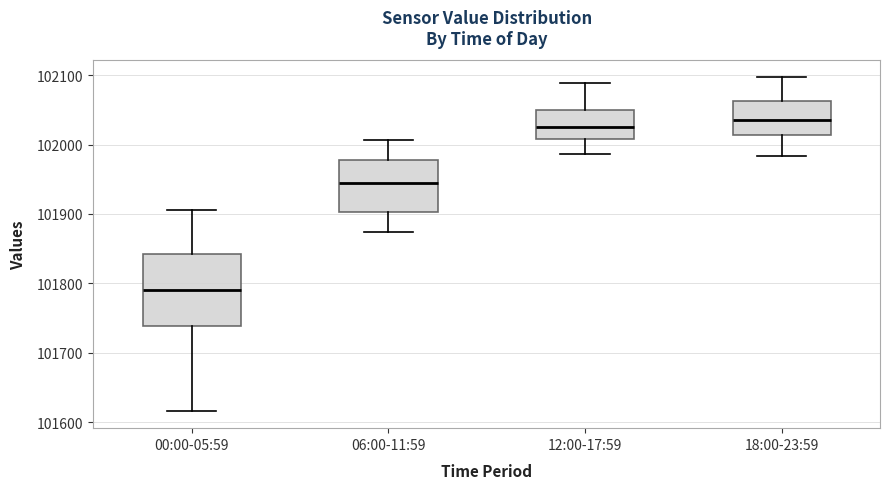

Which box has the highest median line?

18:00-23:59